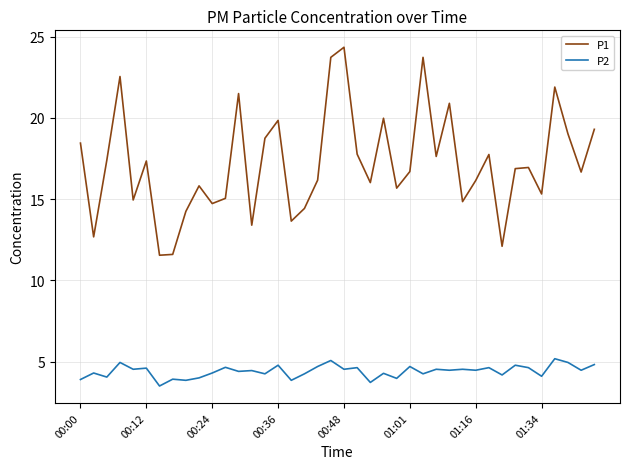

How many lines are shown in the chart?

2